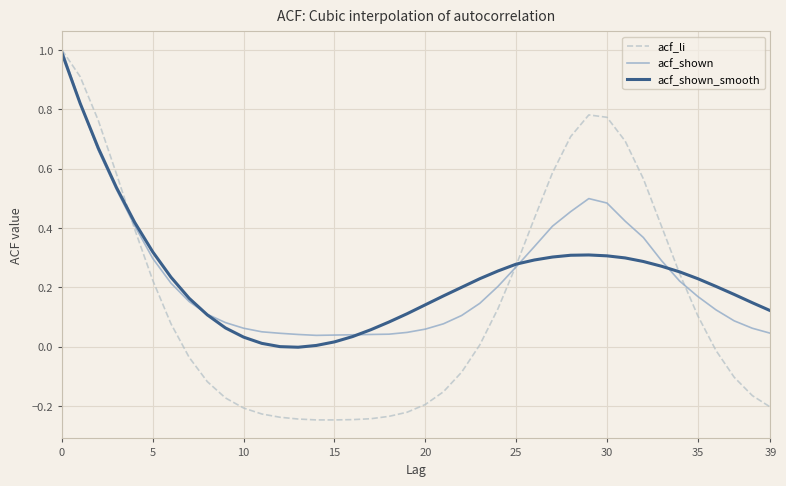

Which series has the largest range (max minus min)?

acf_li